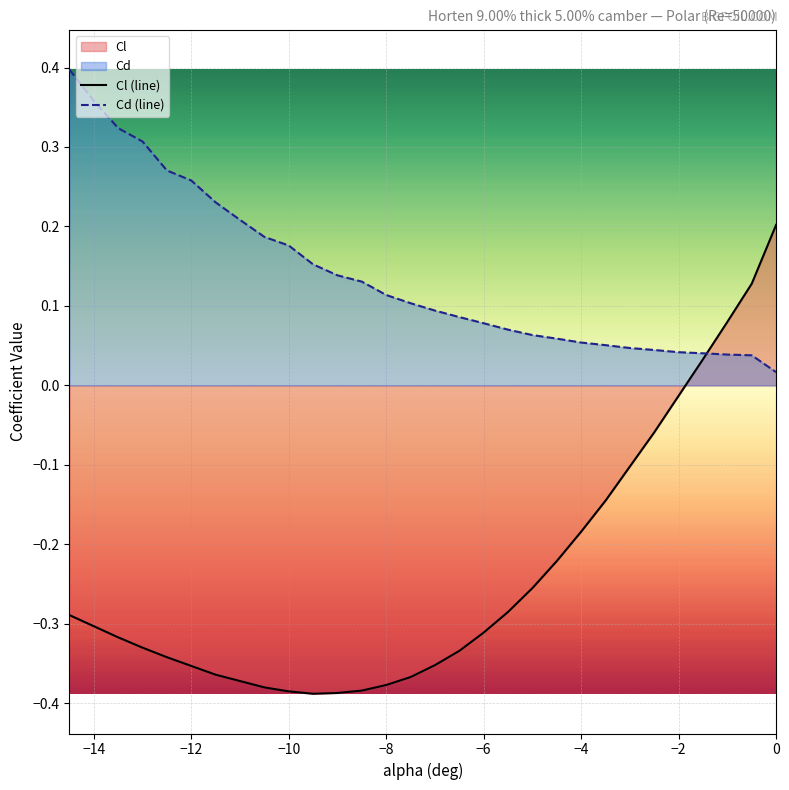

Which series has the largest total across all categories?

Cd (line)